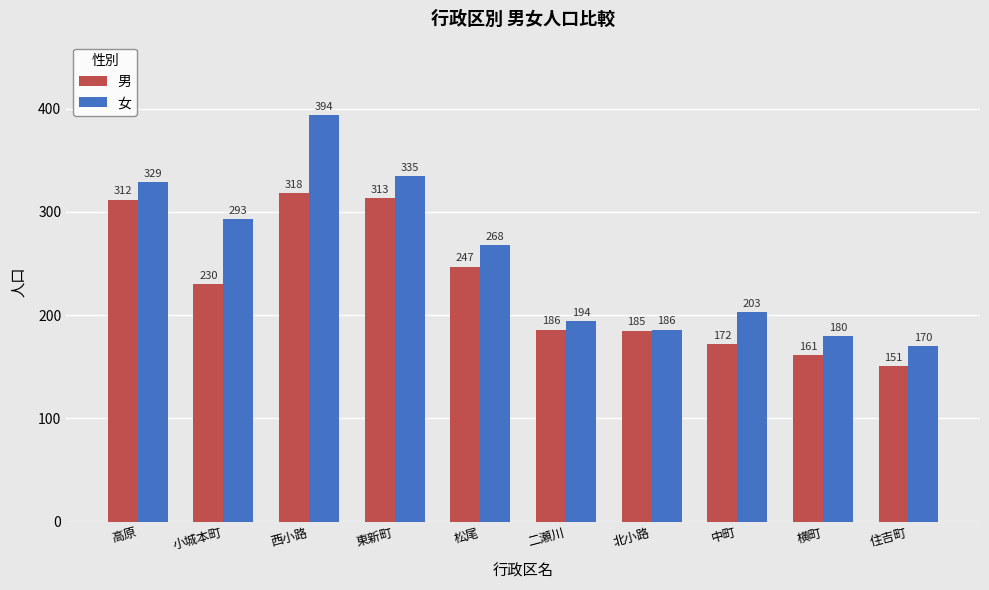

Is the value of 女 at 小城本町 greater than the value of 男 at 高原?

No